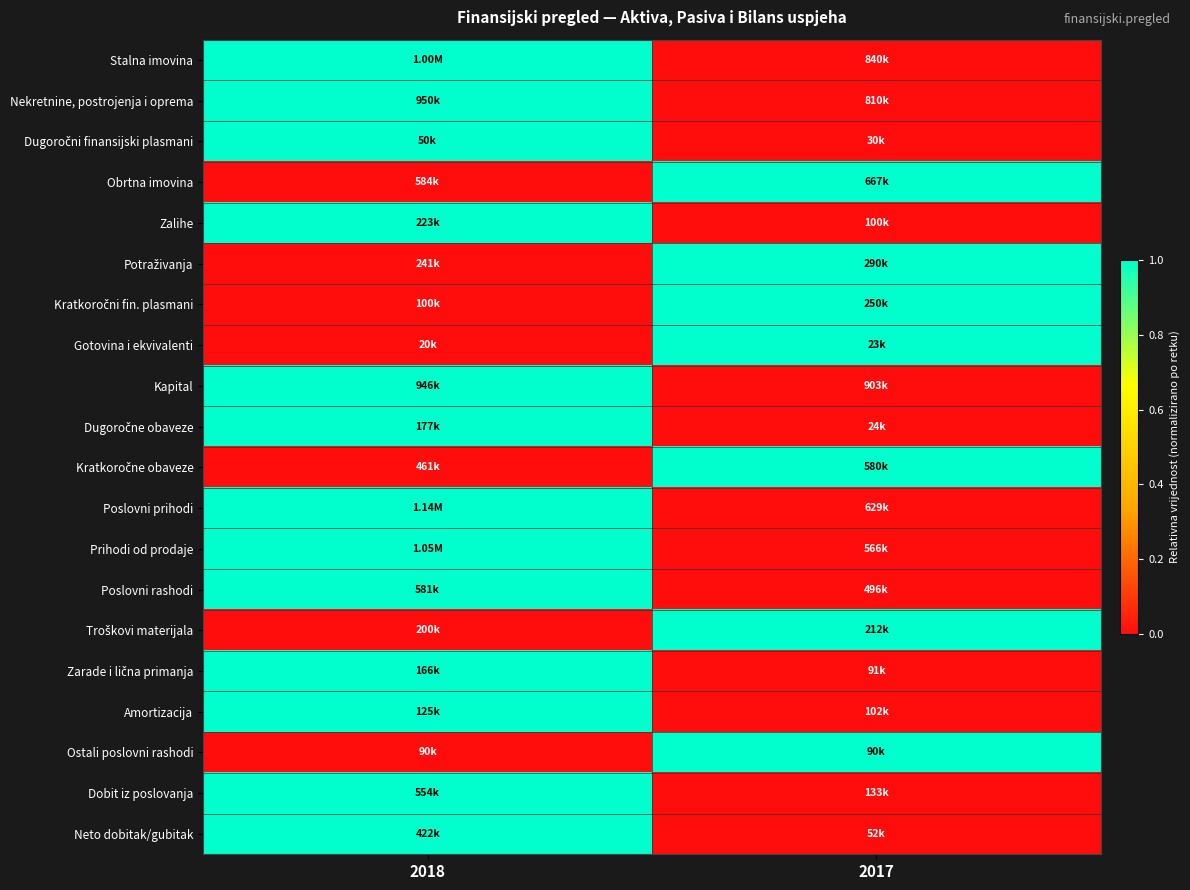

At how many categories does at least one series exceed 0?

2